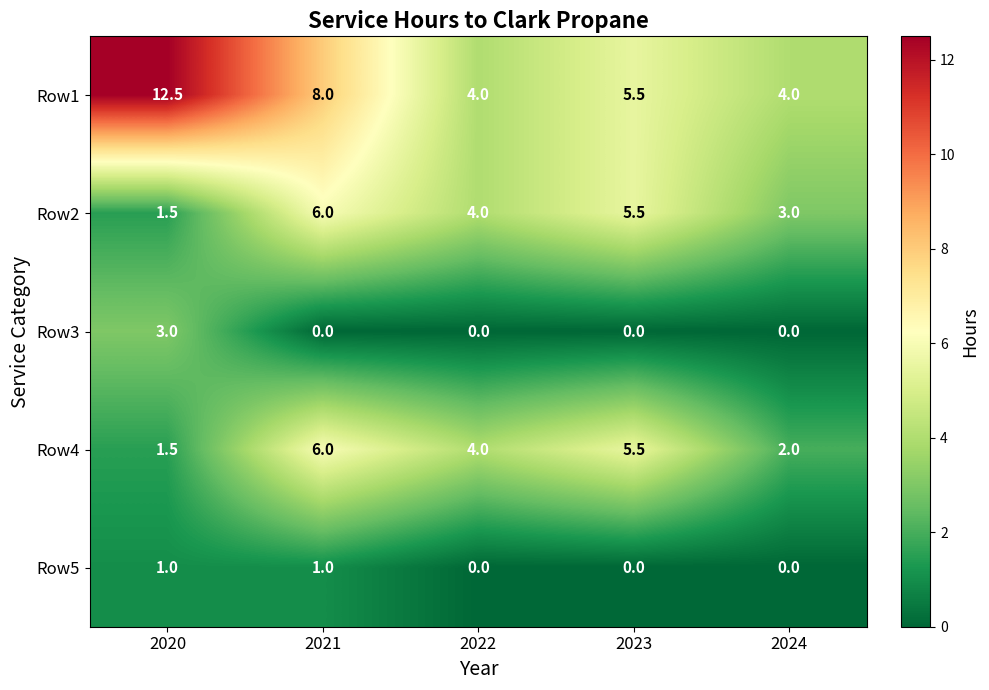

The Row2 series shows 1.5 at 2022. True or false?

False